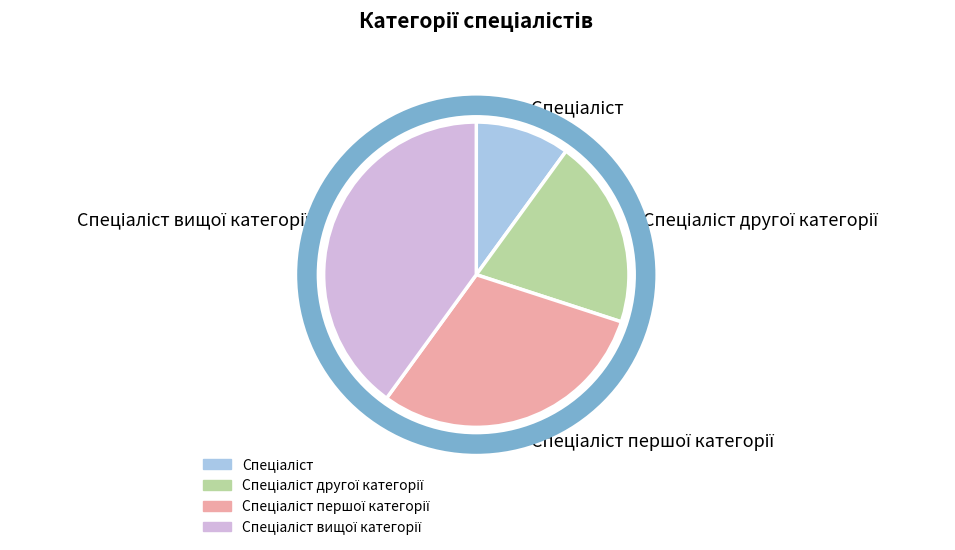

Does any single category account for the majority?

No